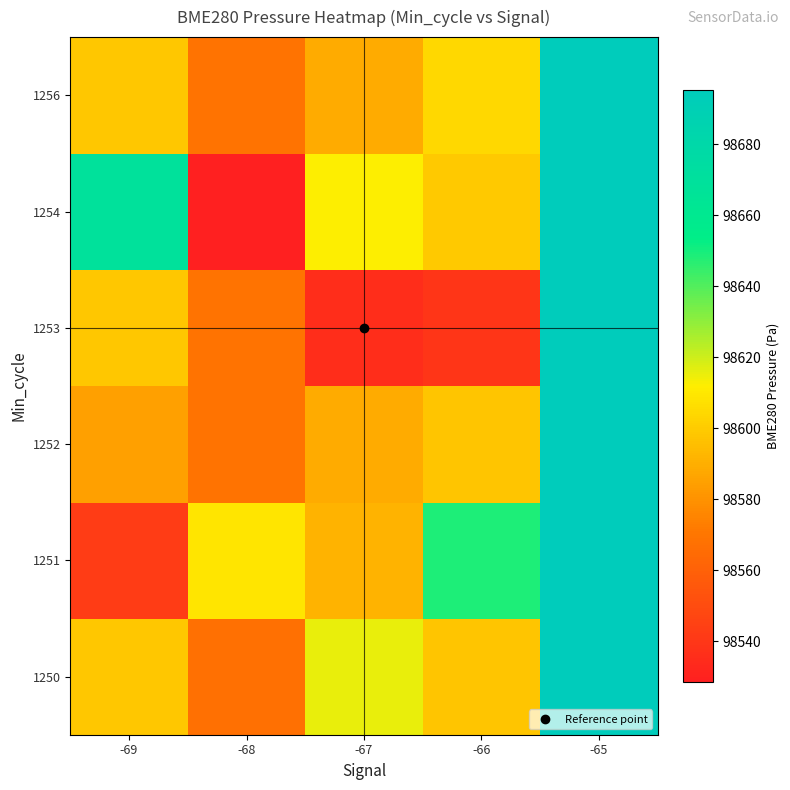

Which label corresponds to the largest value in the chart?

-65